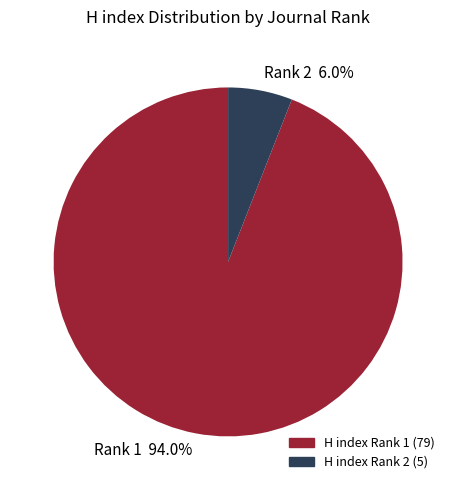

Rank the categories by value from lowest to highest.

Rank 2 6.0%, Rank 1 94.0%